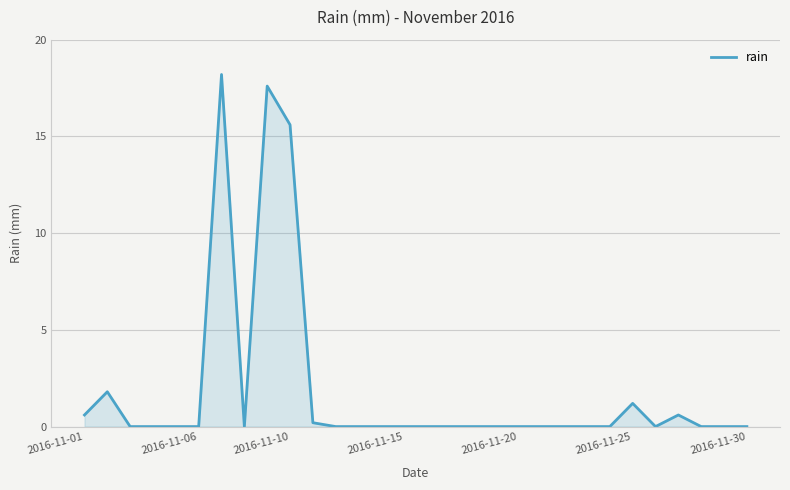

What is the greatest value displayed?

18.2